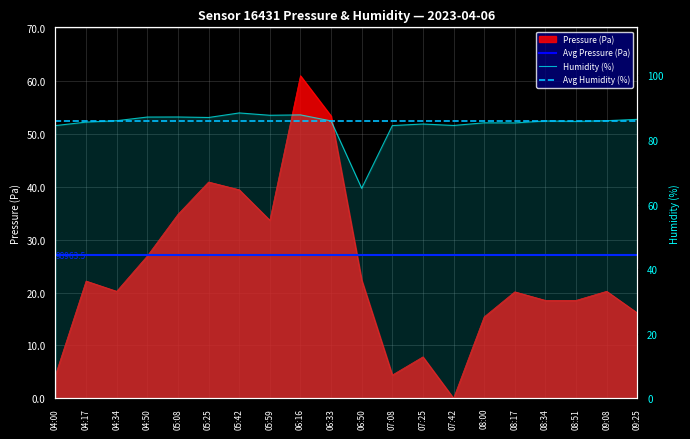

What is the value of the humidity point at the 20th from the left?

86.4